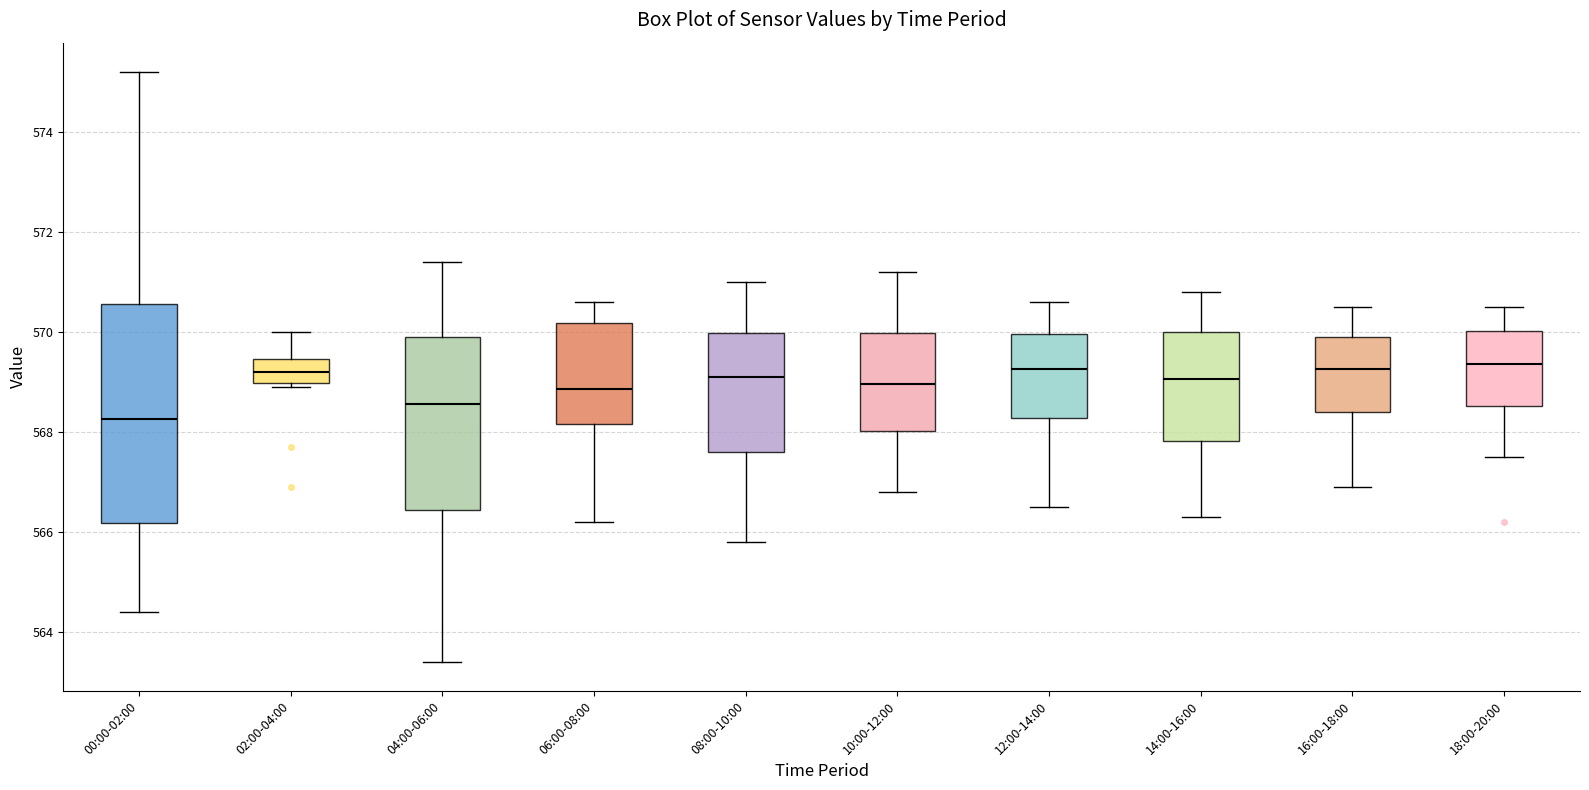

Where does the median line of the box for 06:00-08:00 sit on the y-axis? The values are not printed on the chart, so give them approximately, as read against the axis.

568.8